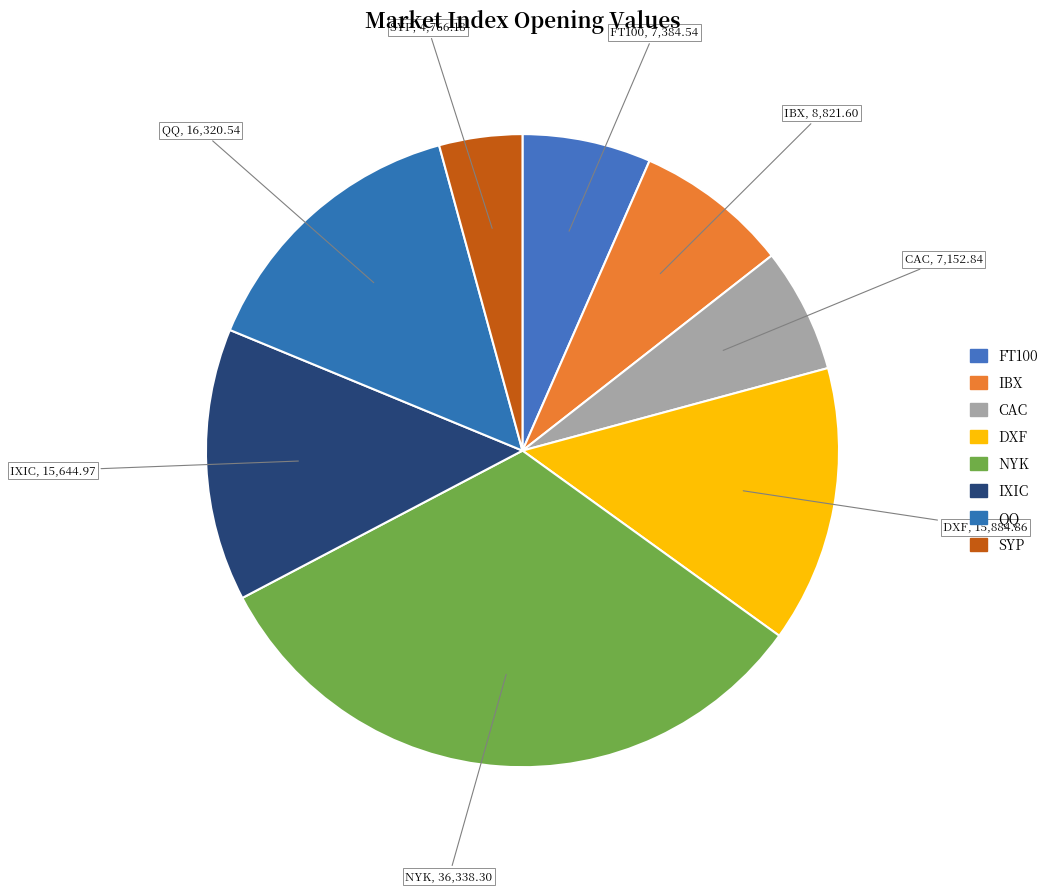

How many segments does this pie chart have?

8